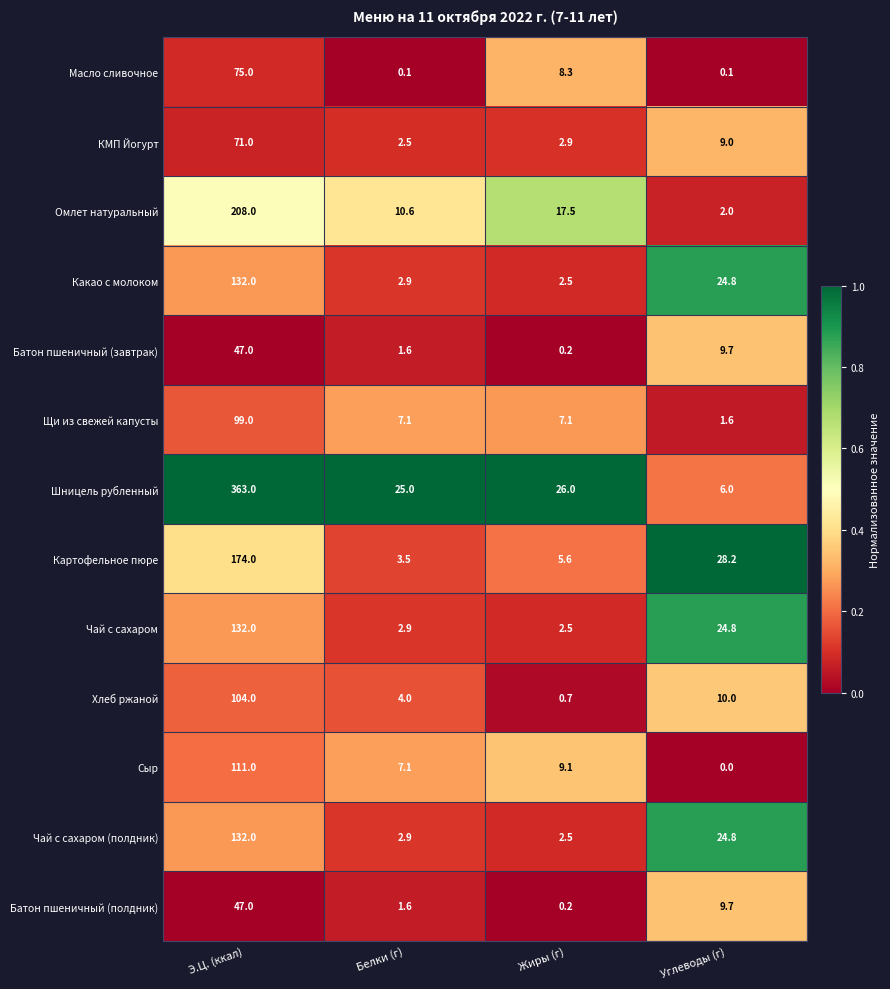

How many values in the Батон пшеничный (завтрак) series are below 9?

2